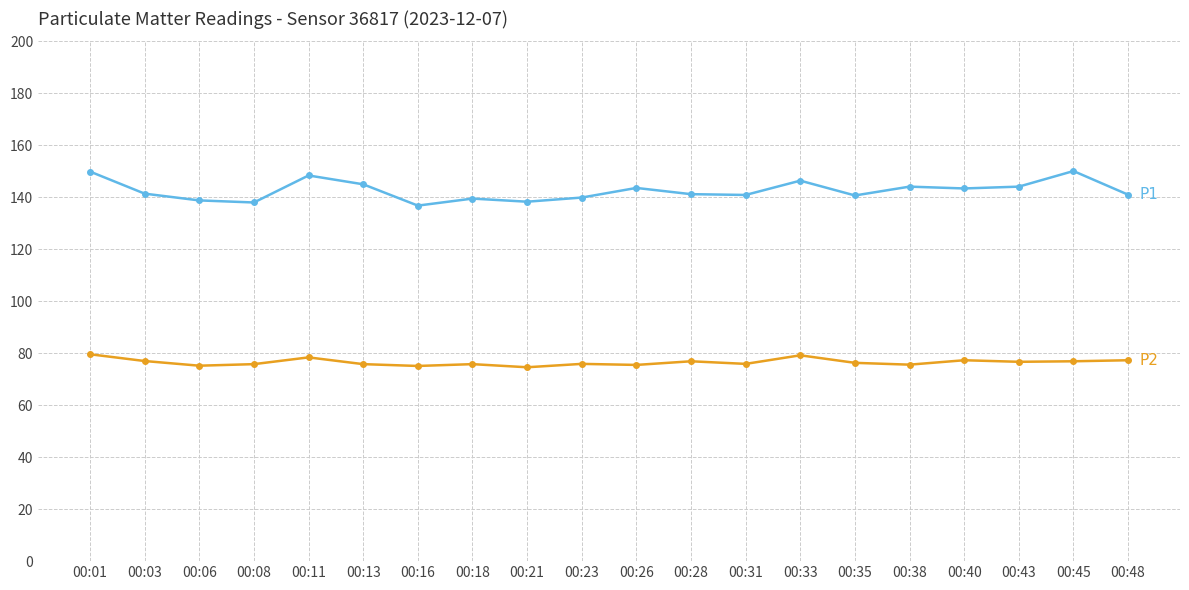

What is the difference between the highest and lowest values at 00:13?

69.2